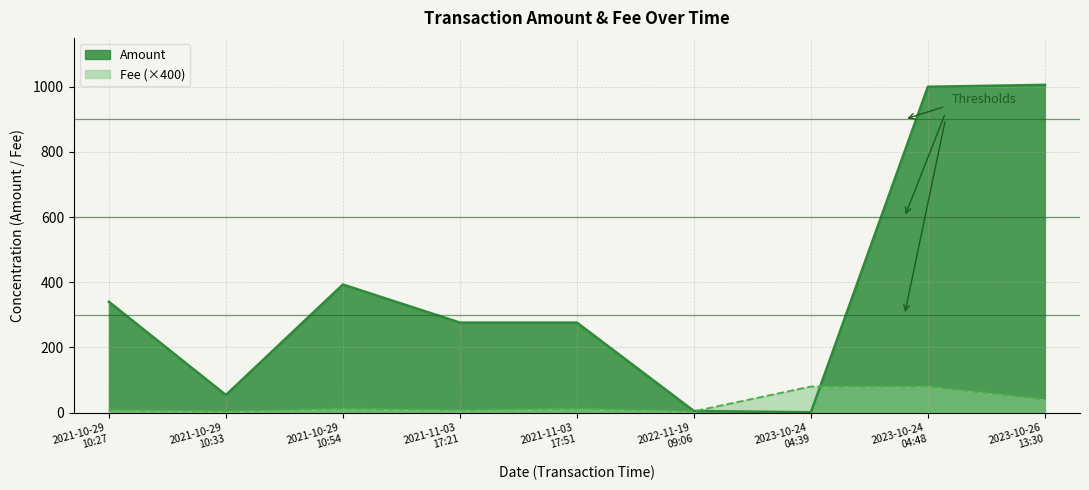

True or false: Amount has a value of 1439.2 at 2023-10-24
04:48.

False